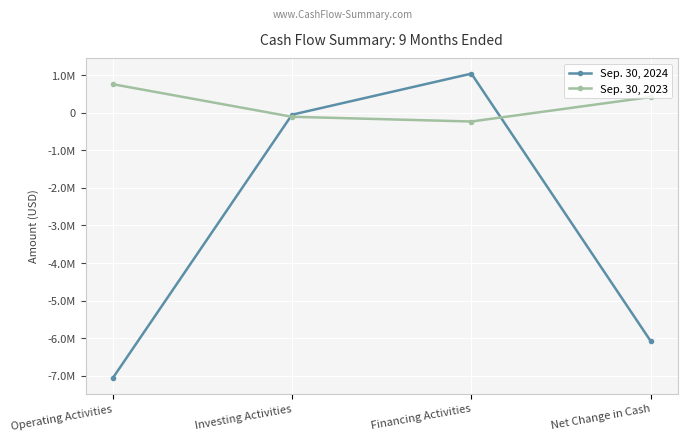

Which category has the highest value in the Sep. 30, 2023 series?

Operating Activities